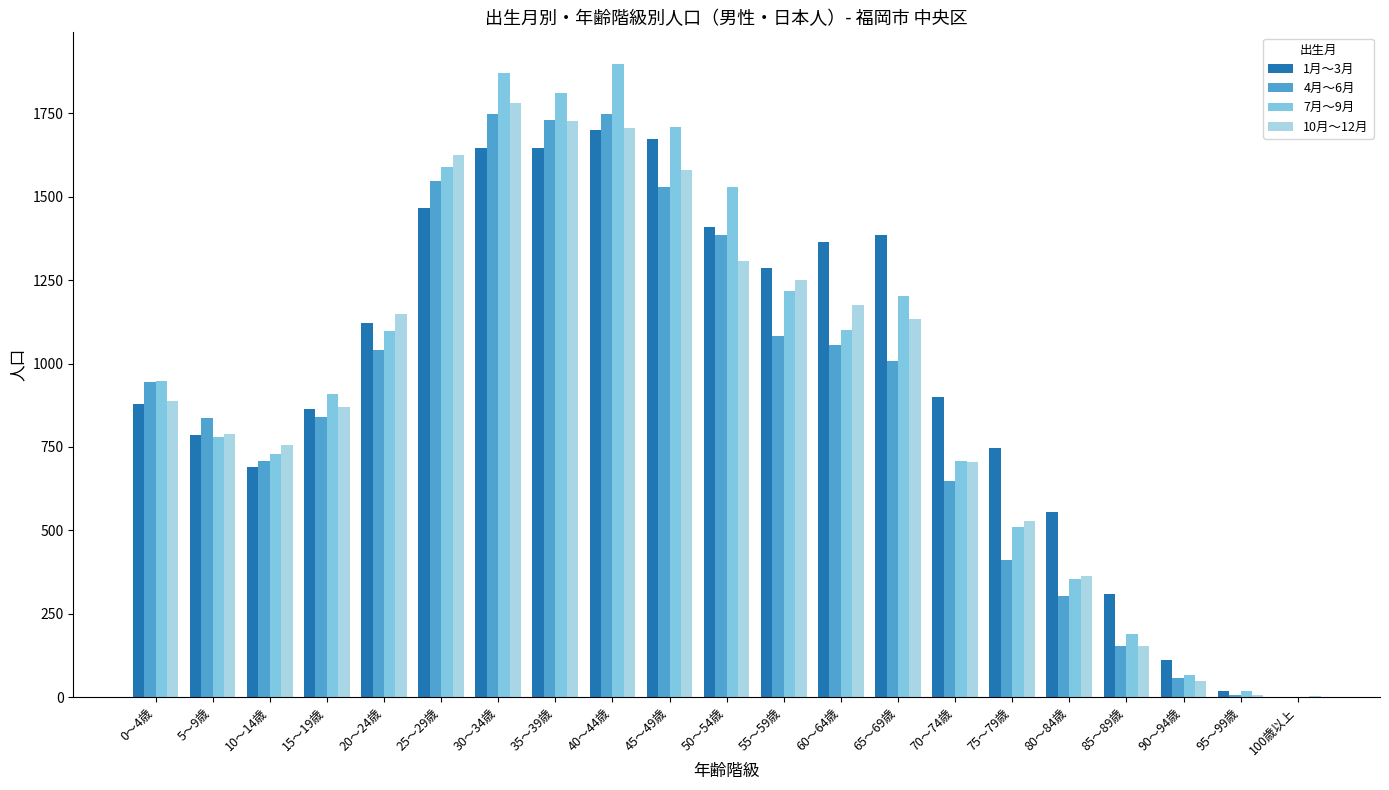

Are the bars horizontal?

No